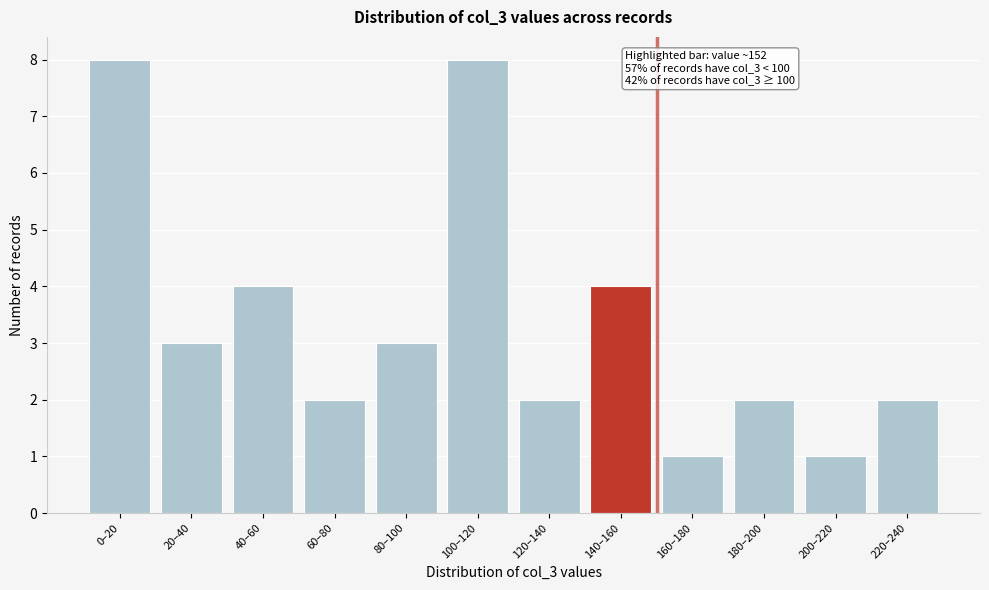

Reading left to right, extract all data points from this chart.

8	3	4	2	3	8	2	4	1	2	1	2